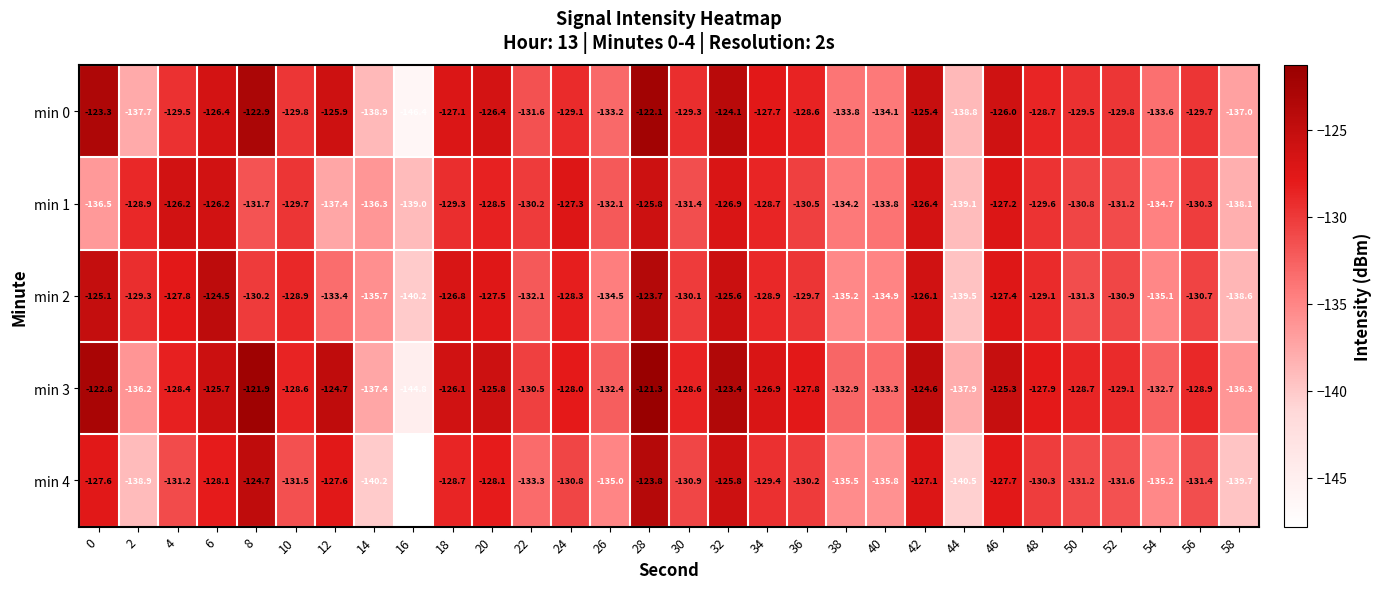

What is the maximum value shown in the chart?

-121.3